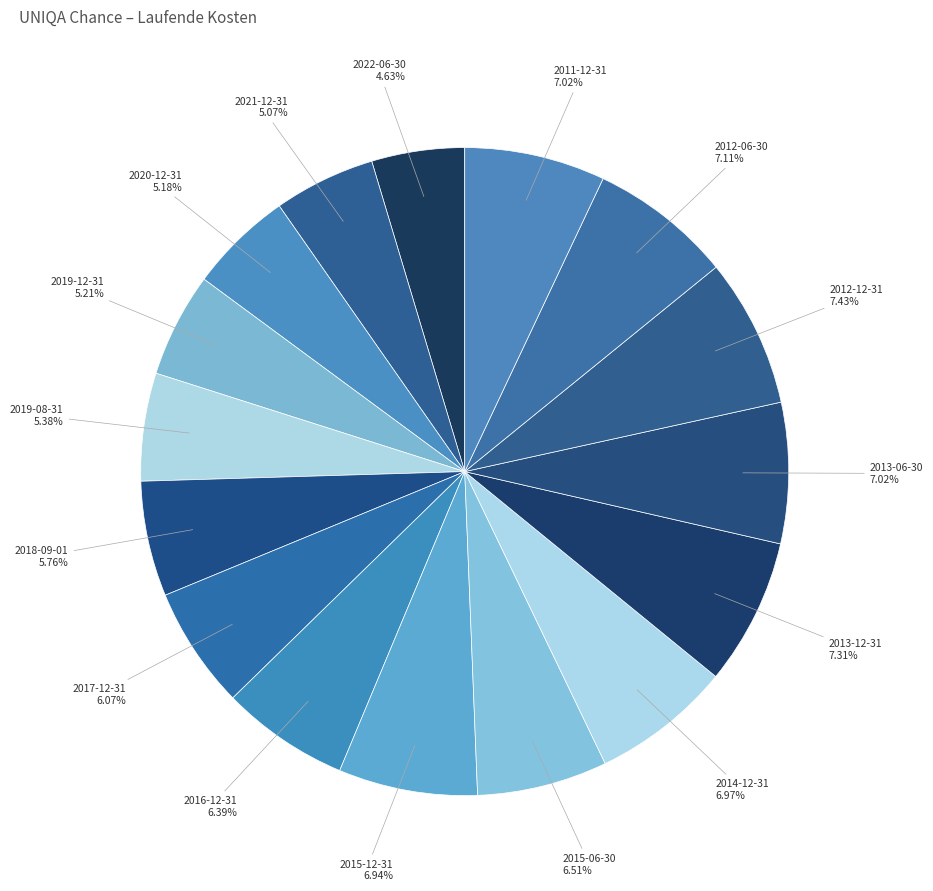

What percentage is the 2012-12-31 slice, to the nearest percent?

7%